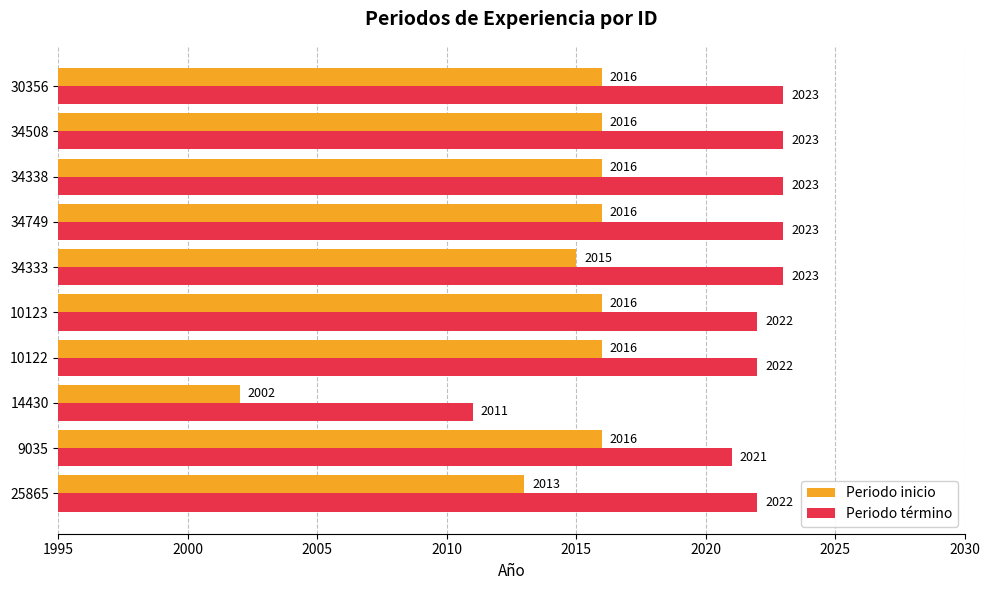

How many values in the Periodo inicio series are below 2016?

3